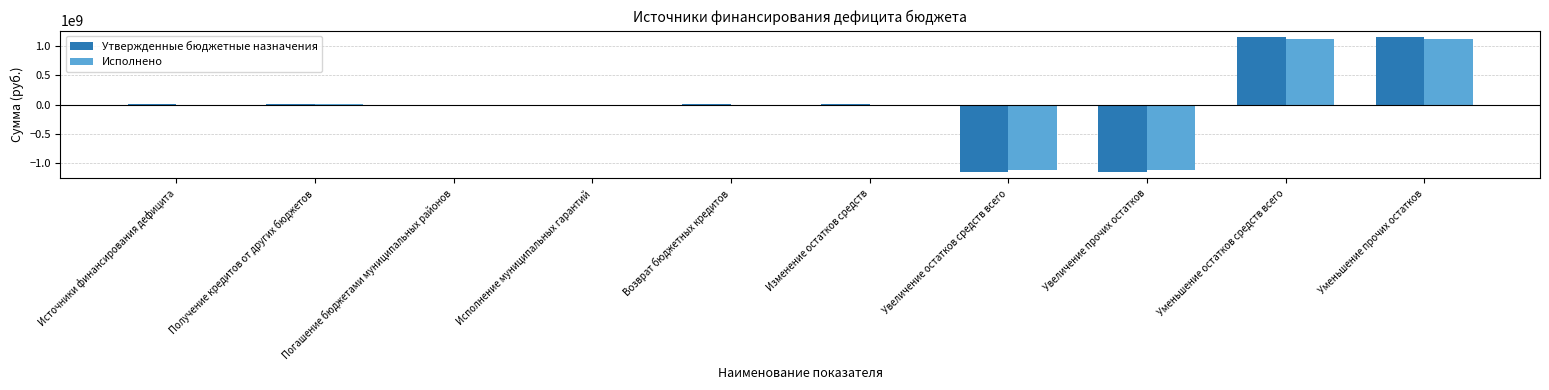

What is the sum of all Исполнено values?

-18366289.3